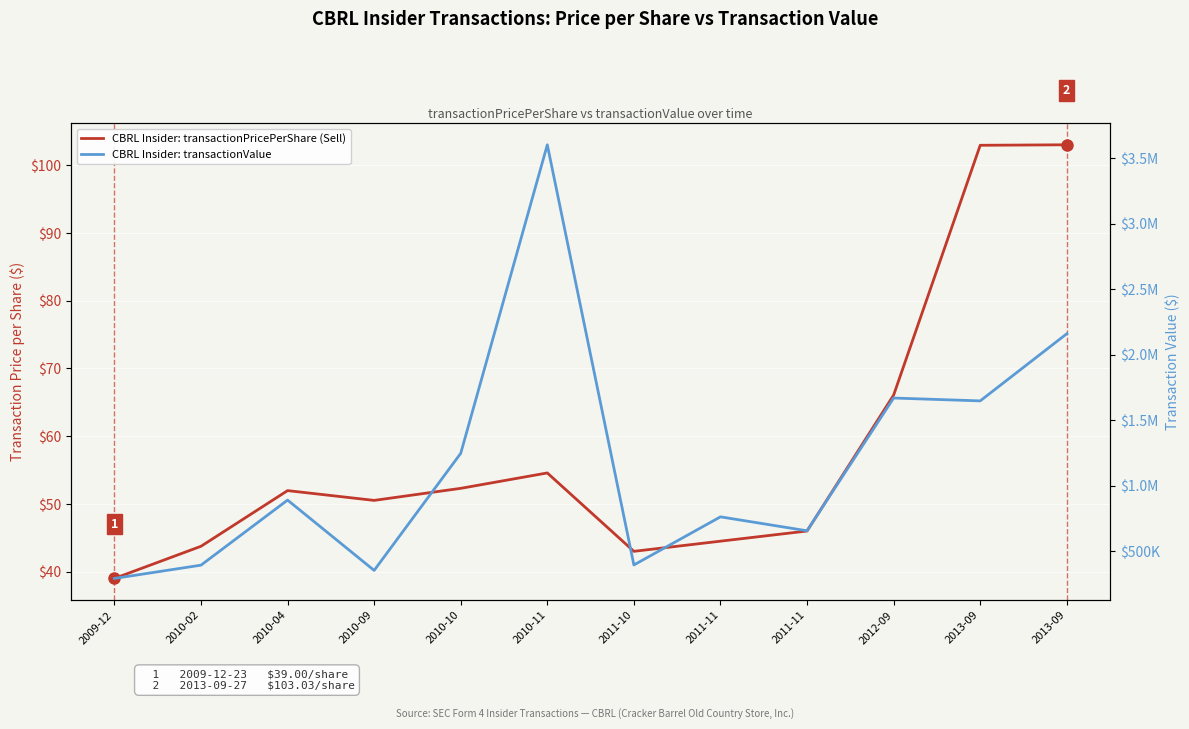

List the series in order of their overall mean, lowest first.

CBRL Insider: transactionPricePerShare (Sell), CBRL Insider: transactionValue